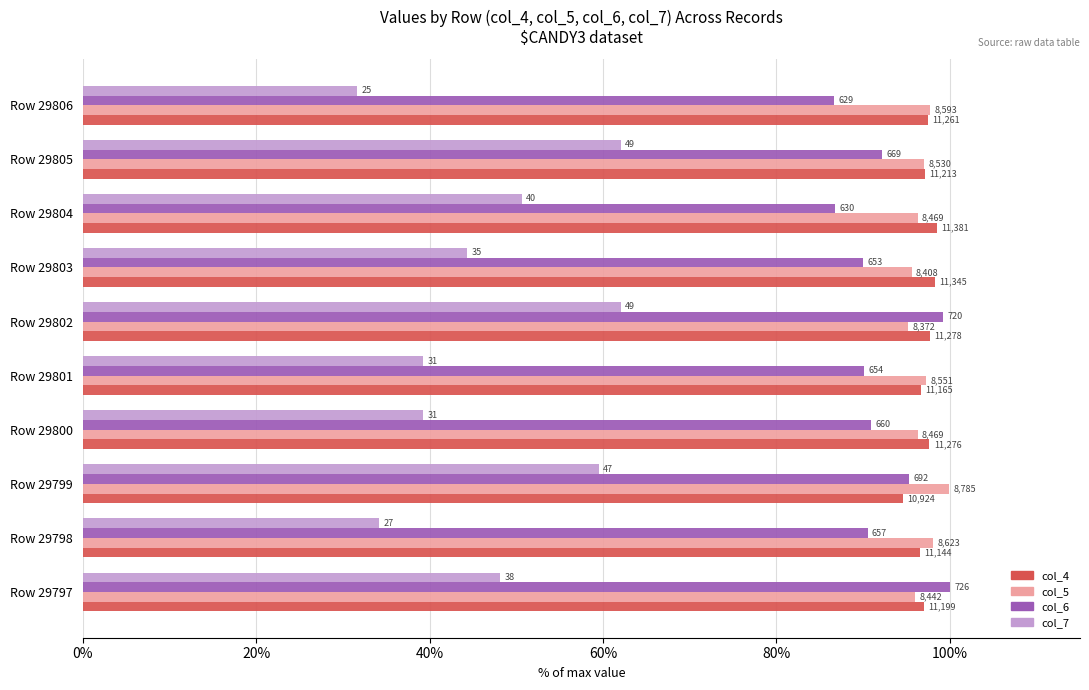

What are all the series names shown in the legend?

col_4, col_5, col_6, col_7